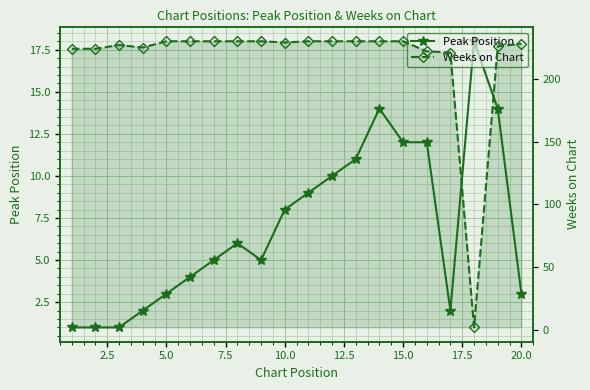

What is the maximum value for Weeks on Chart?

230